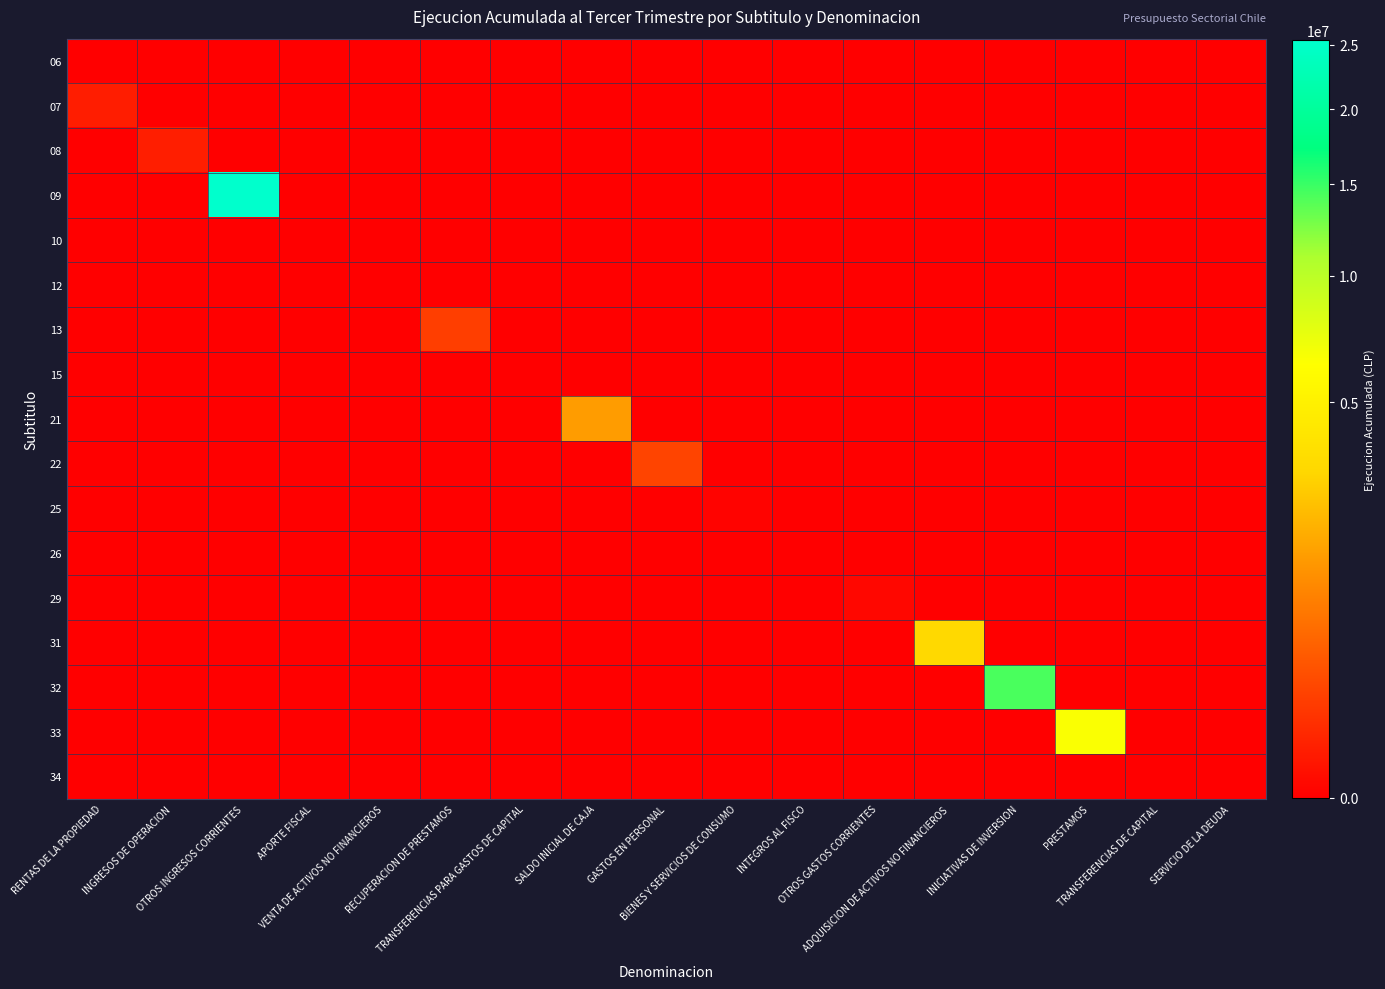

Which series has the largest total across all categories?

09